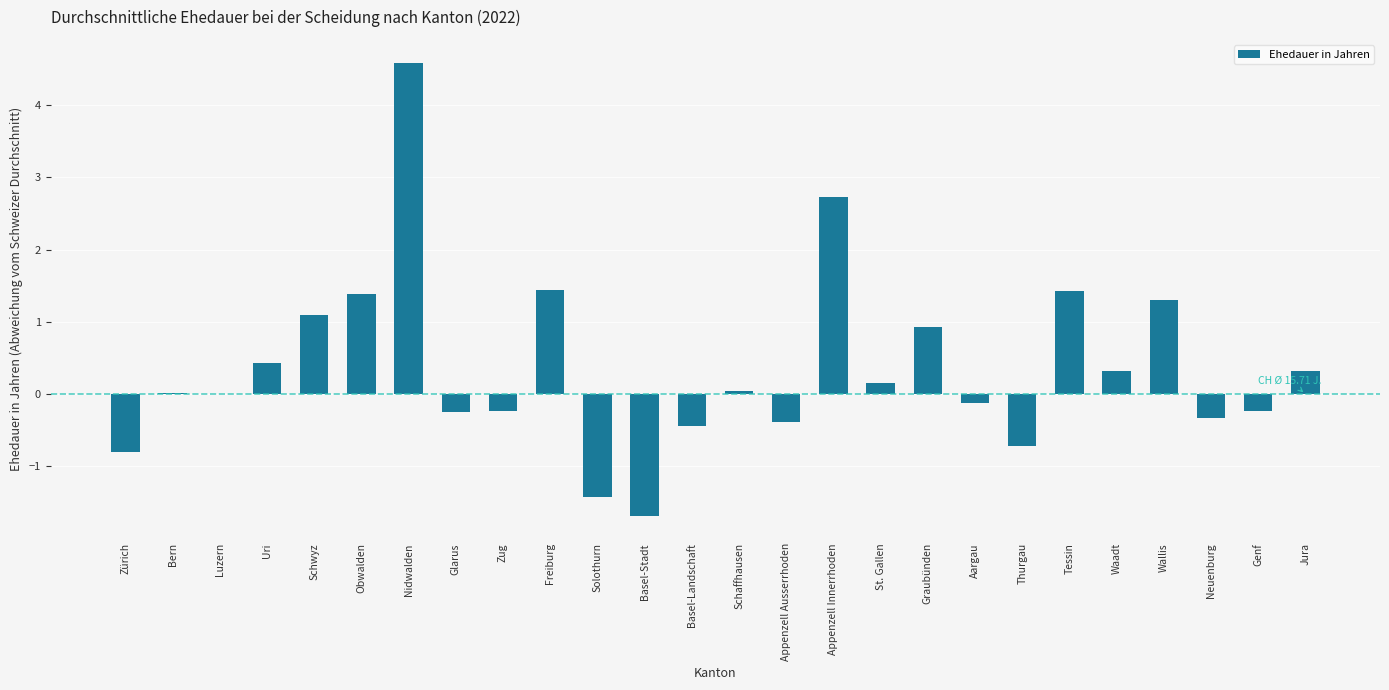

What is the sum of the values at Graubünden and Zug?

0.7